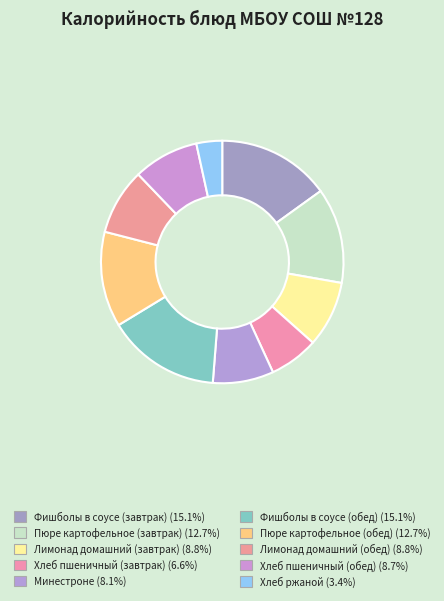

True or false: Минестроне accounts for 21% of the total.

False